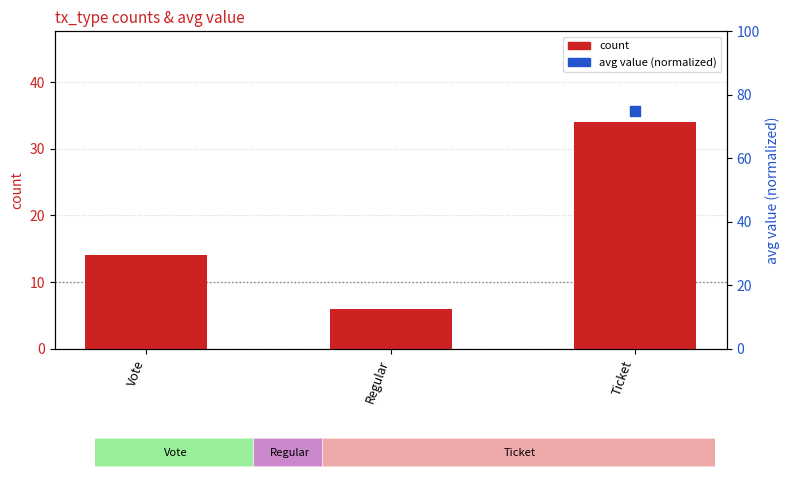

Which series has the widest spread of Y values?

avg value (normalized)